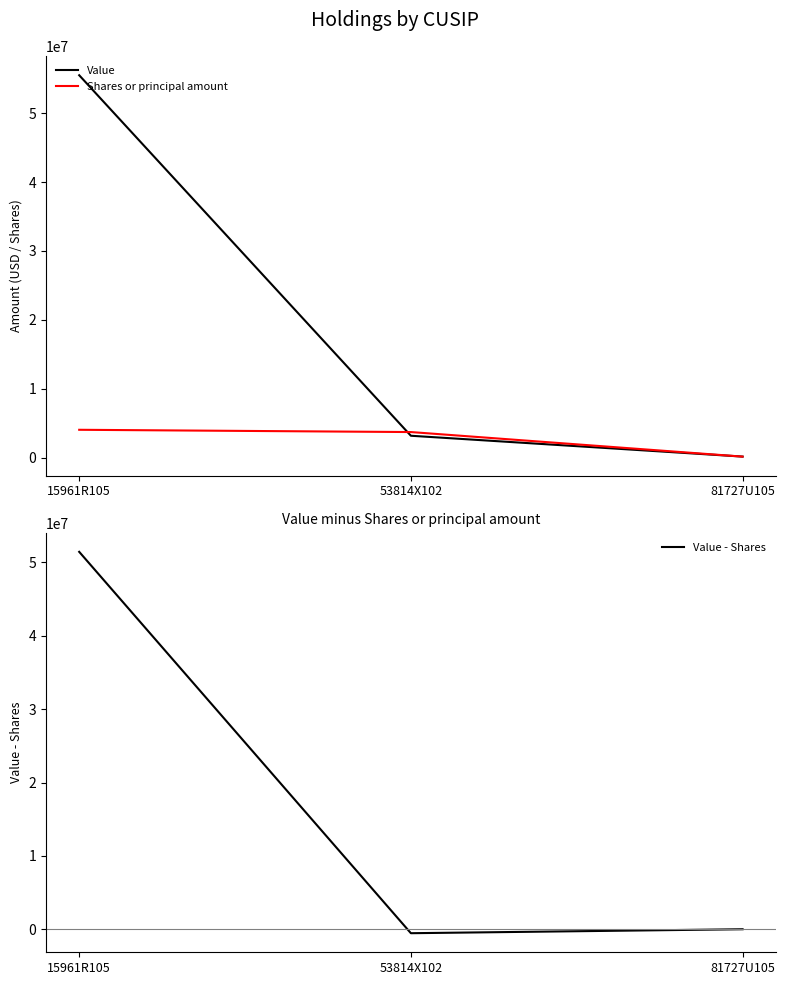

What is the minimum value shown in the chart?

-536137